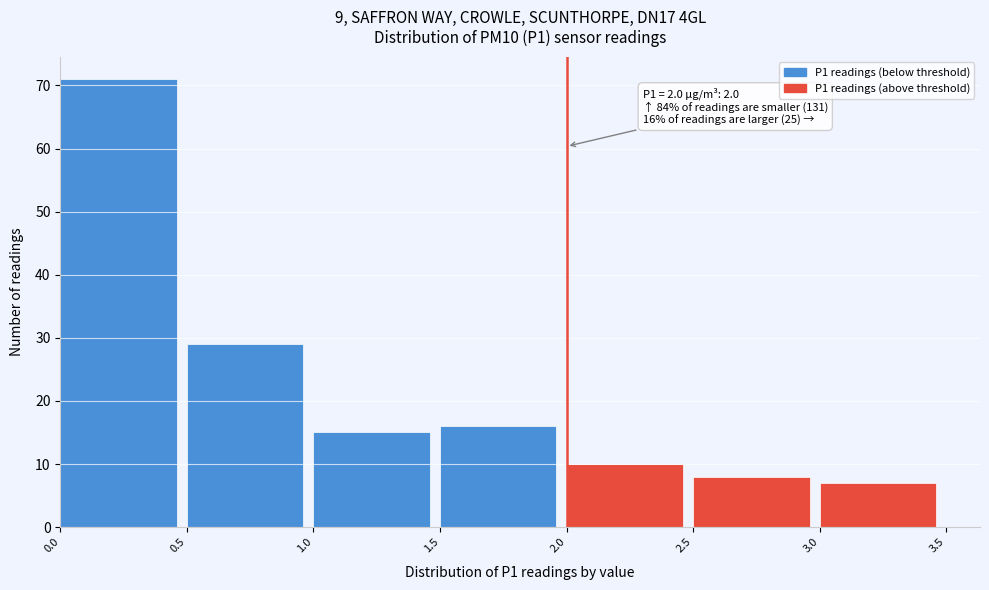

Over which range of the x-axis is the bar tallest?

0.0 to 0.5